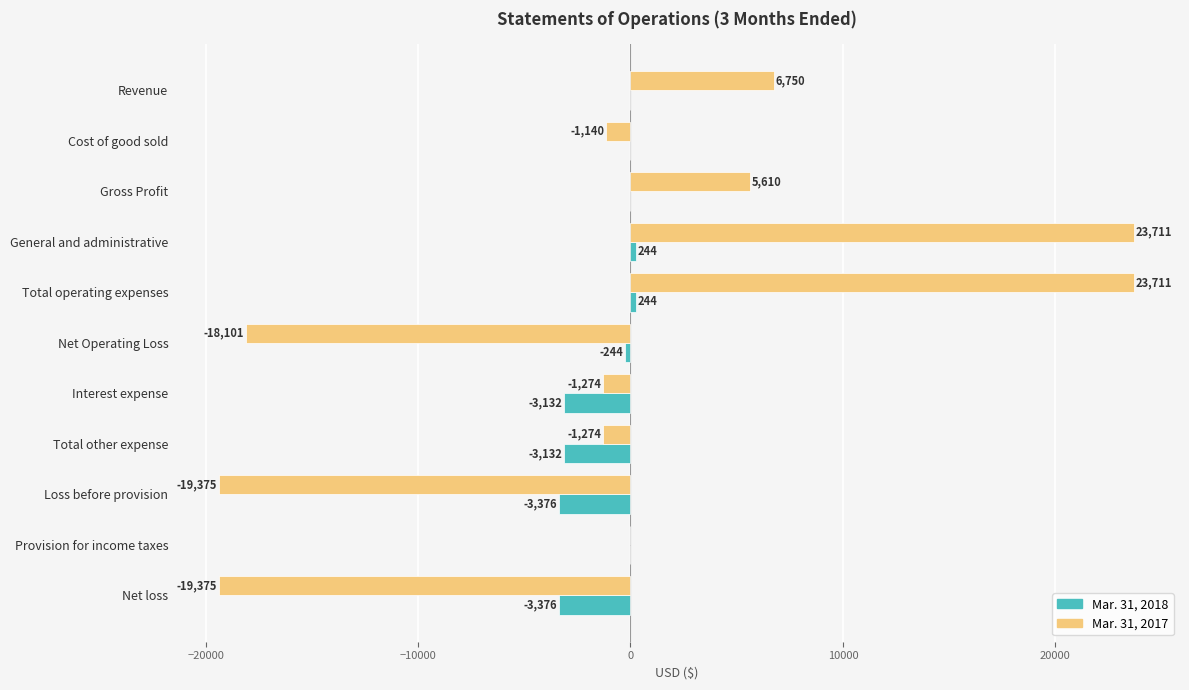

What is the total value across all series at Loss before provision?

-22751